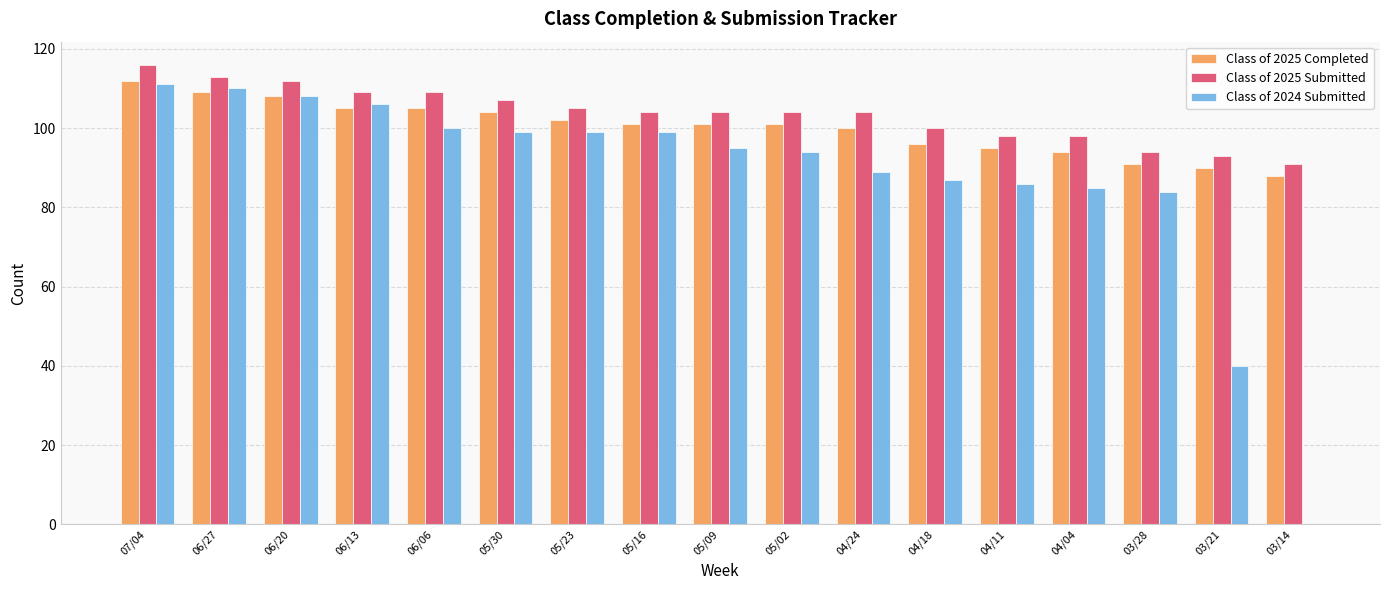

Is it true that Class of 2025 Submitted equals 53 at 04/24?

False